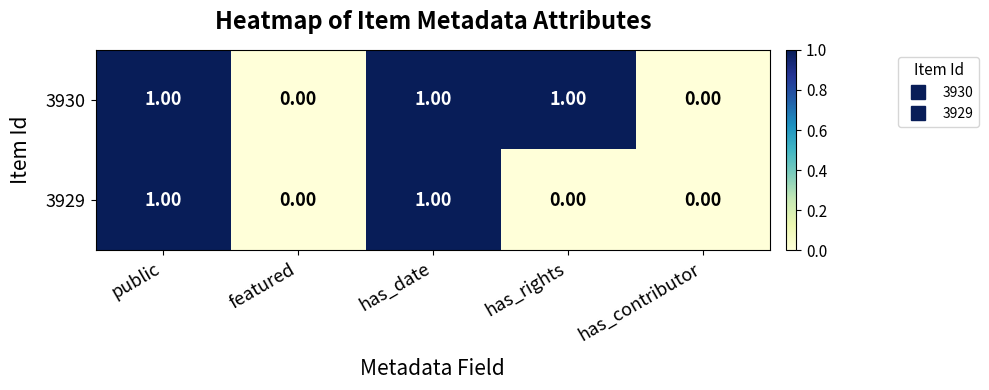

Which series has the largest total across all categories?

3930